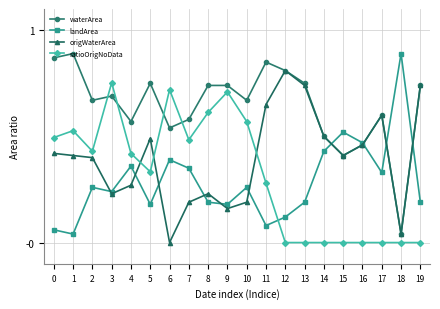

At which label does origWaterArea reach its minimum?

6